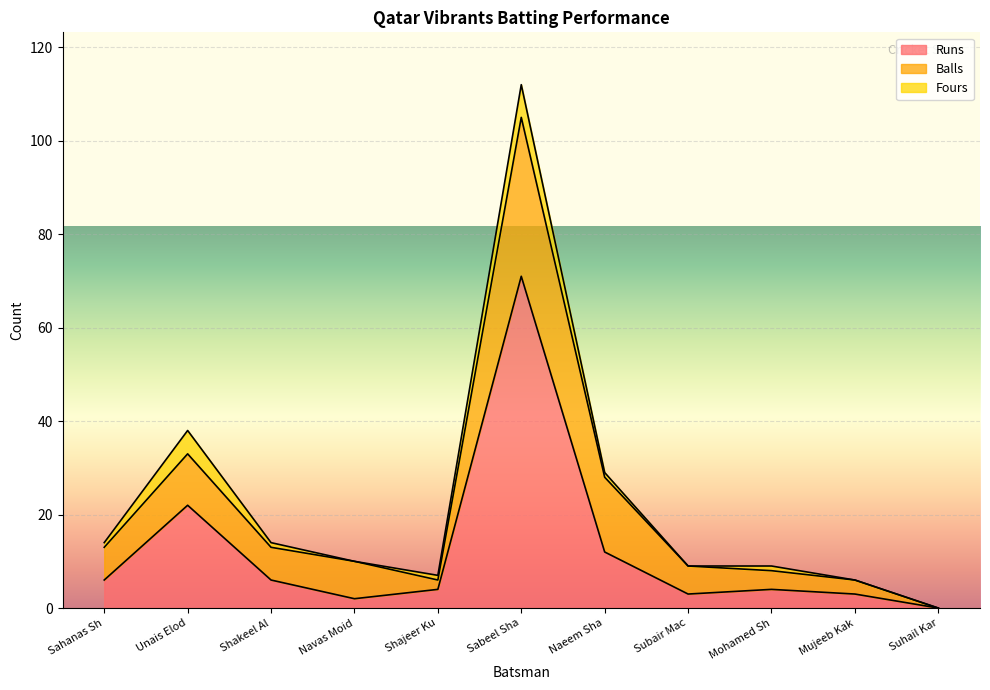

What is the sum of the Fours values at Mohamed Shahil and Sahanas Shanu?

2